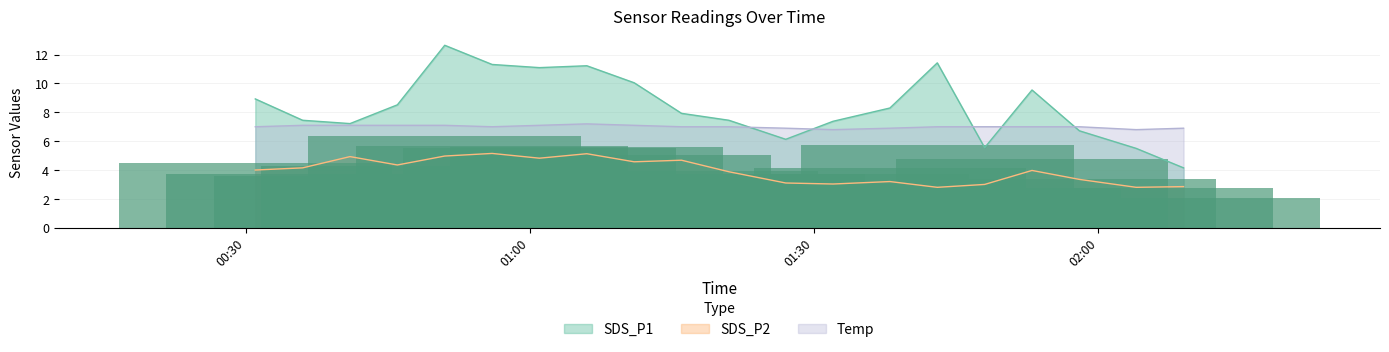

True or false: SDS_P2 and Temp cross at least once.

False